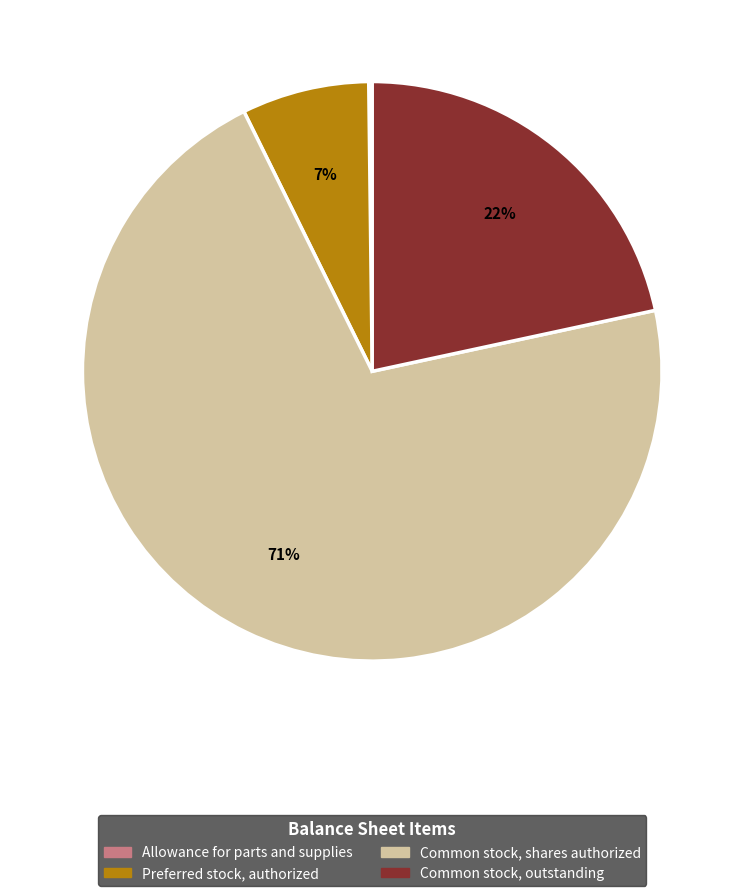

Which slice is the largest?

Common stock, shares authorized